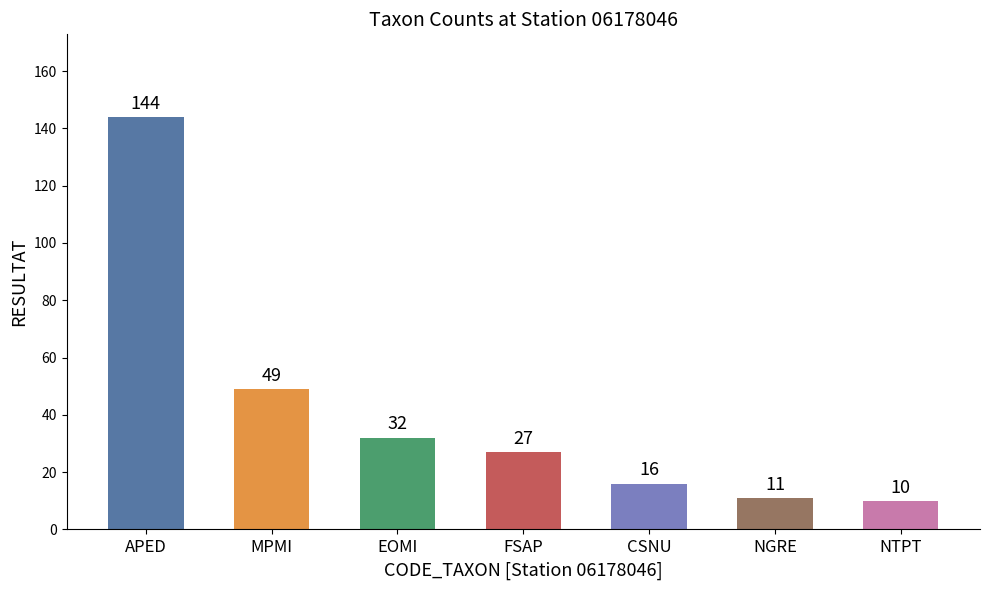

True or false: the data shows 88 at MPMI.

False